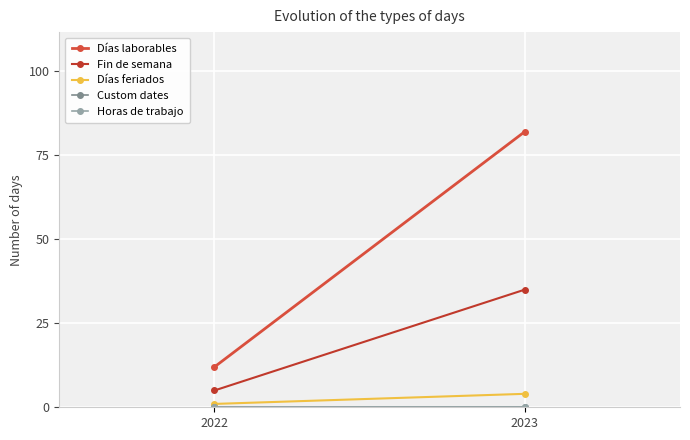

Between 2022 and 2023, which series saw the biggest shift?

Días laborables